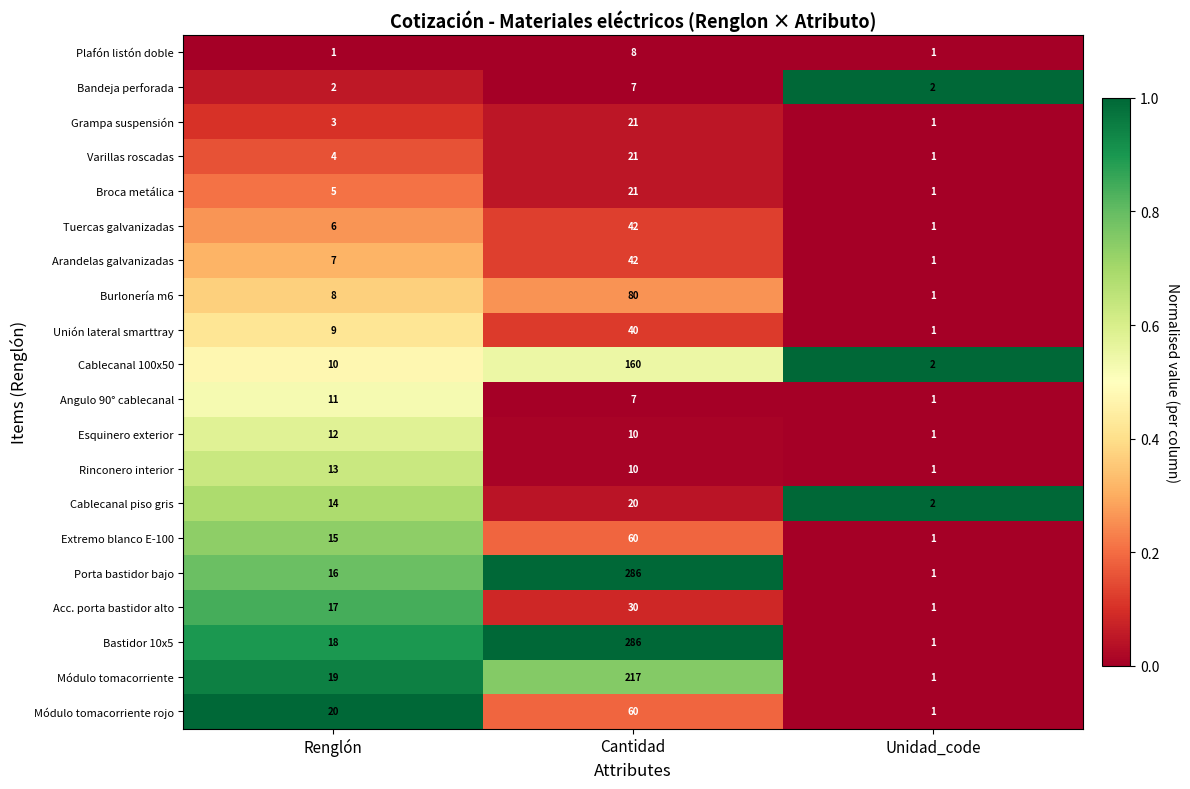

List the labels in order of Extremo blanco E-100 value, smallest first.

Unidad_code, Renglón, Cantidad